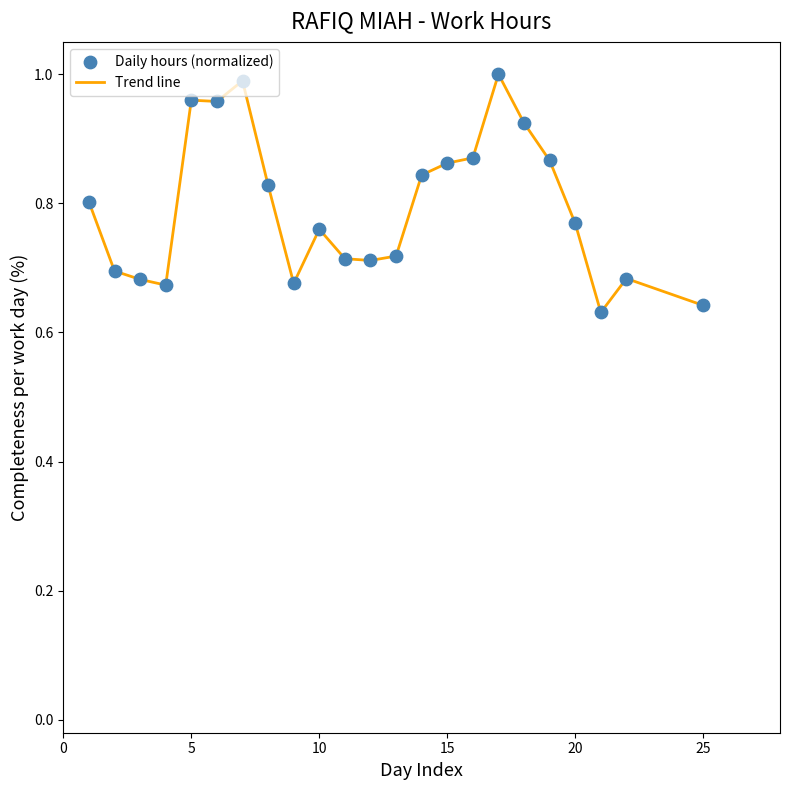

What is the difference between the maximum and minimum values?

0.4